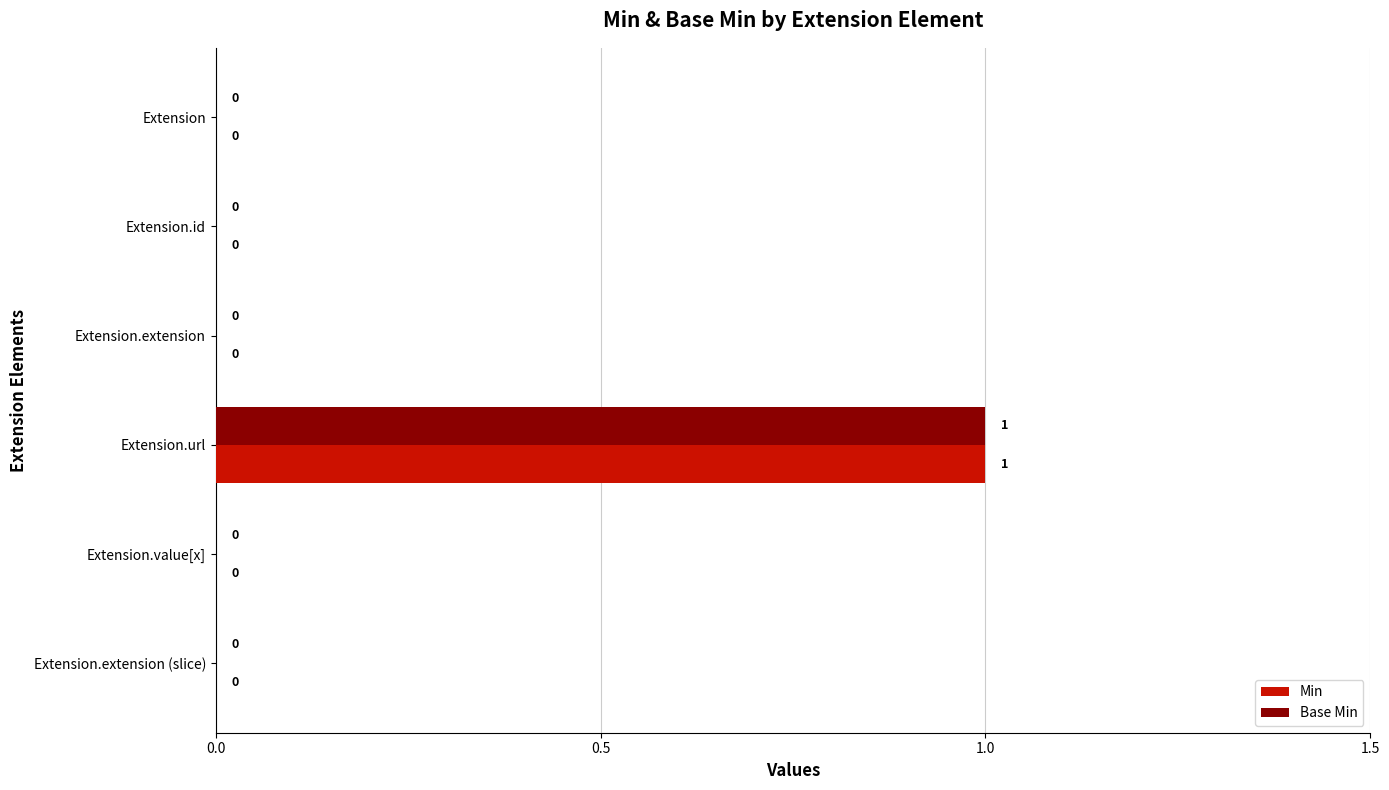

True or false: Base Min has a value of 1 at Extension.url.

True